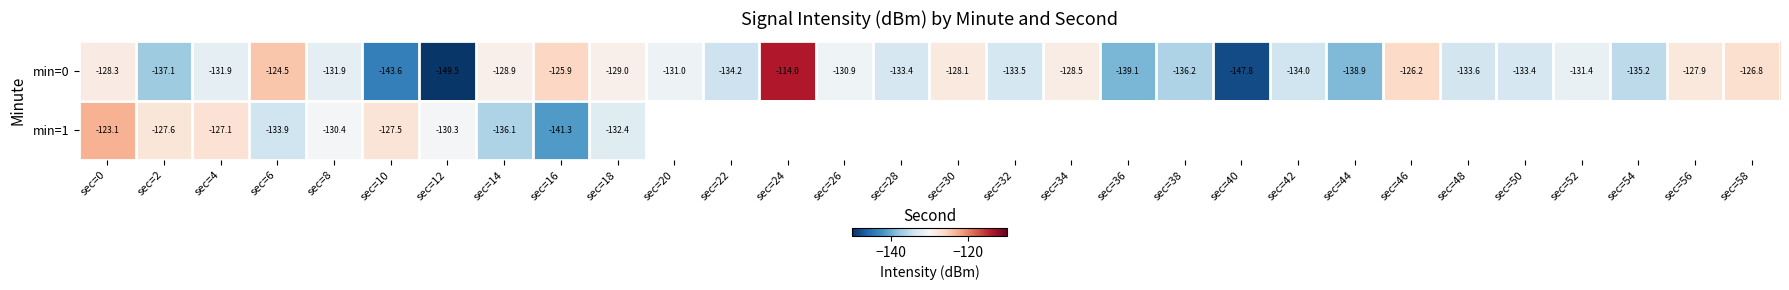

Is the value of min=0 at sec=0 greater than the value of min=1 at sec=14?

Yes